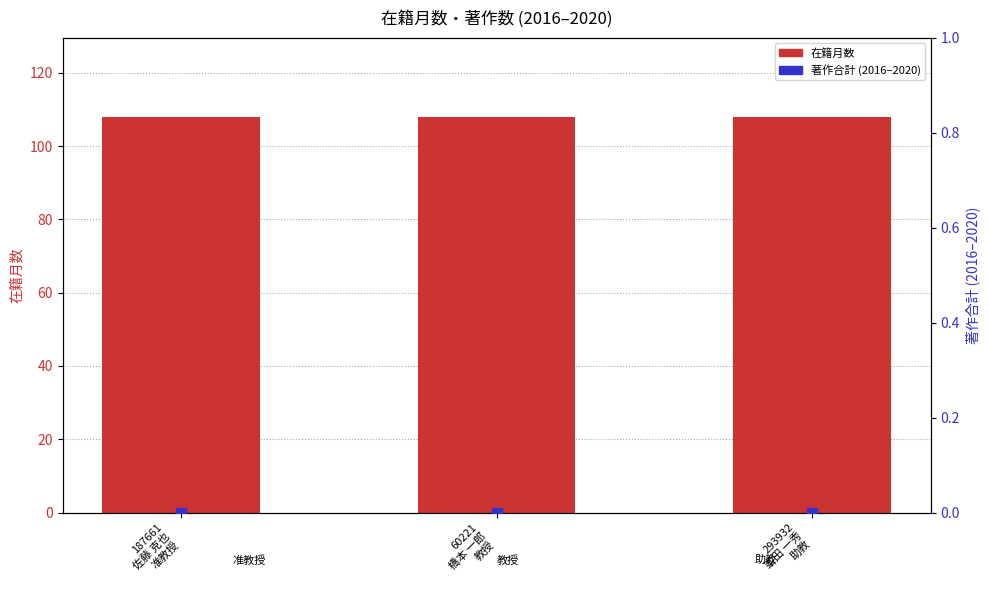

Is the value of 在籍月数 at 60221
橋本 一郎
教授 greater than the value of 著作合計(2016-2020) at 60221
橋本 一郎
教授?

Yes